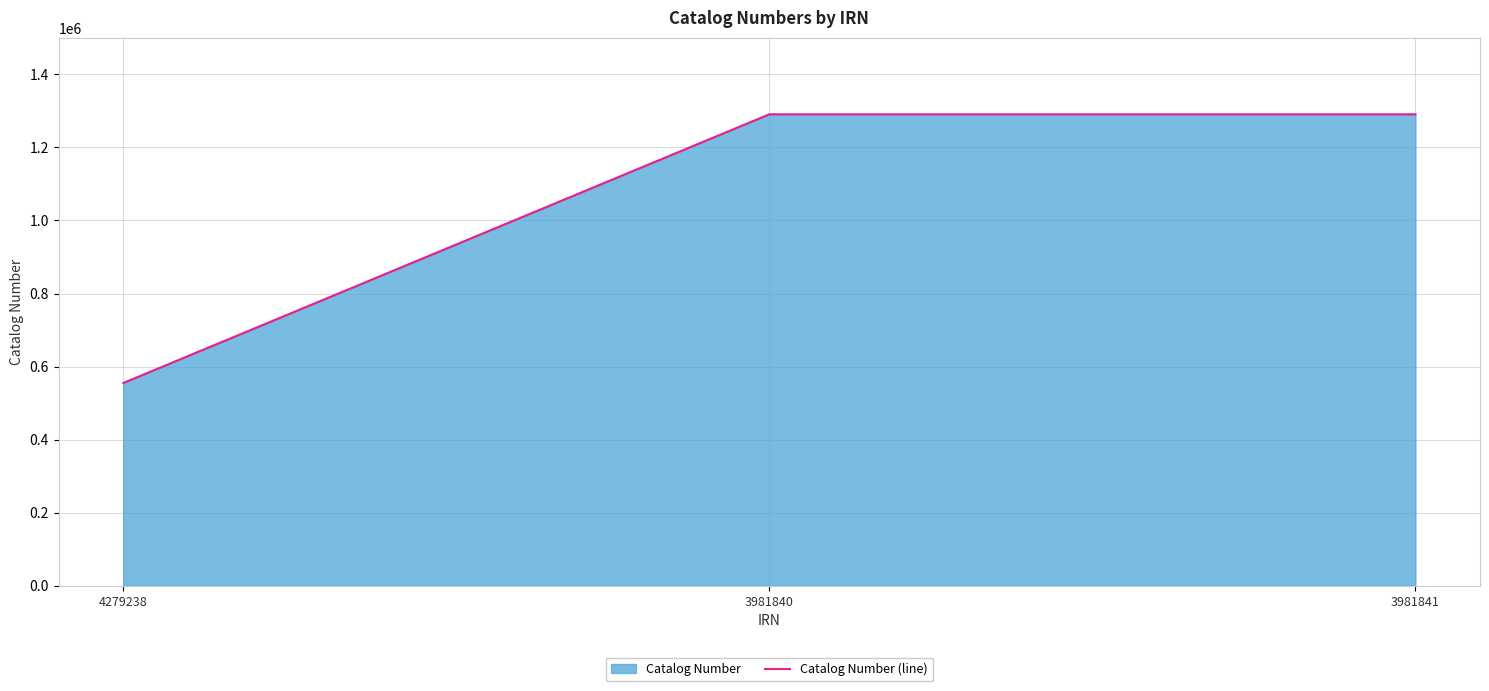

Does the chart have visible grid lines?

Yes